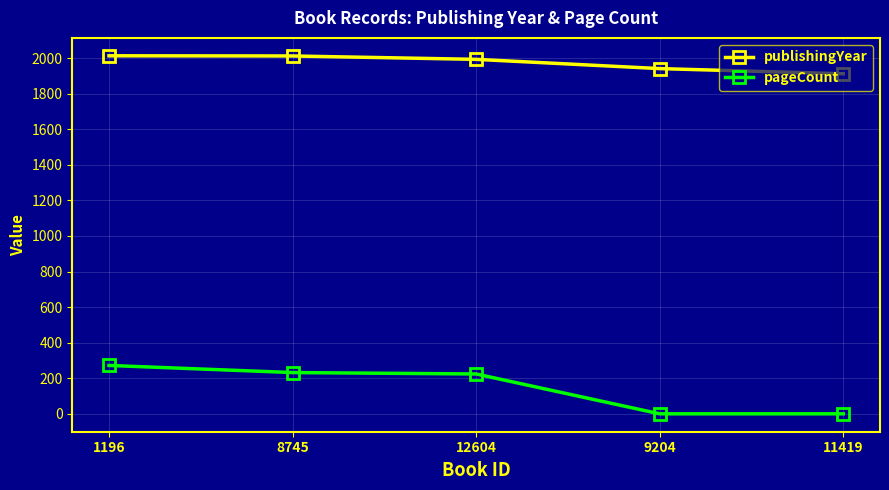

What are all the series names shown in the legend?

publishingYear, pageCount